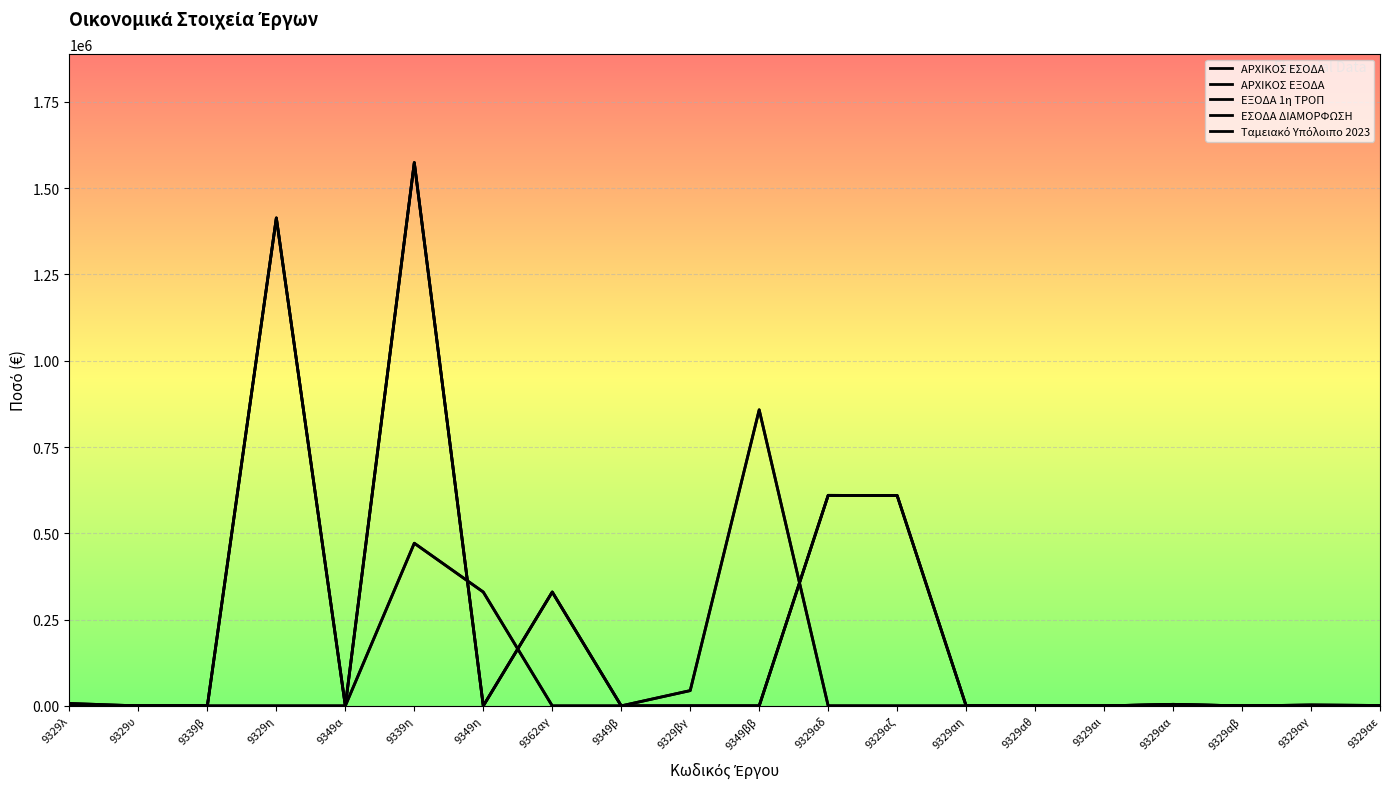

Does the chart have visible grid lines?

Yes